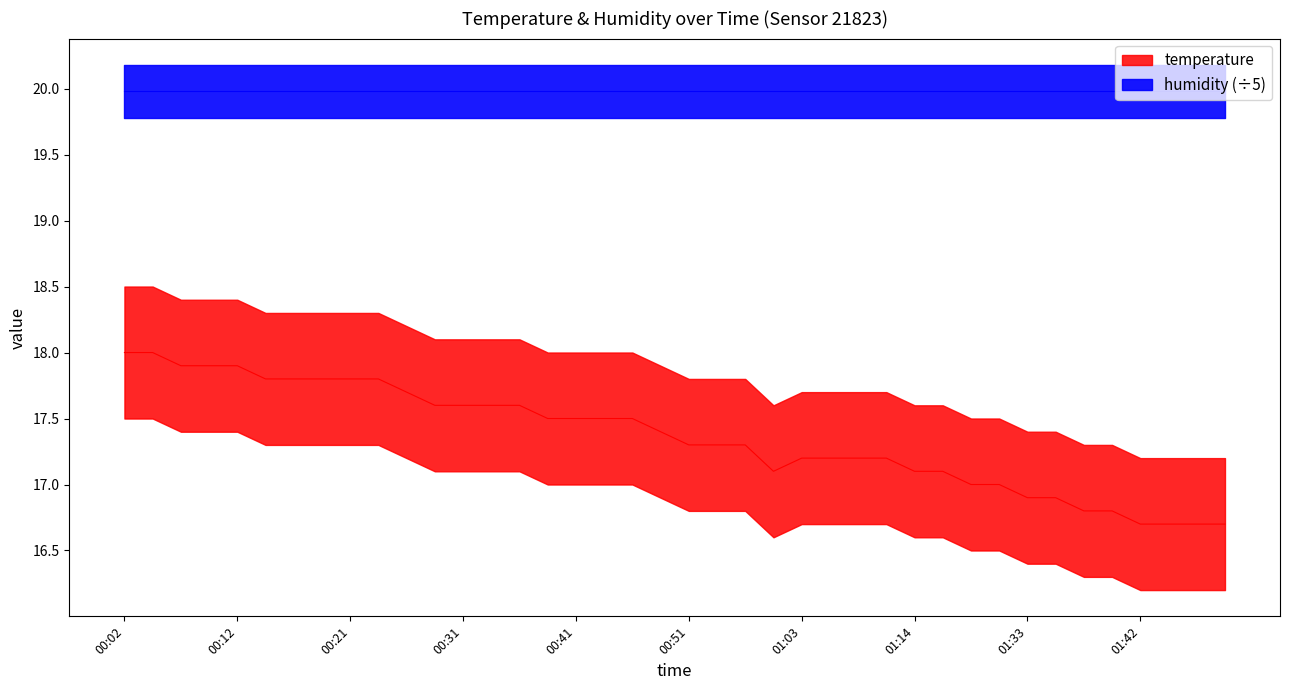

At which label does the data first exceed 17?

00:02